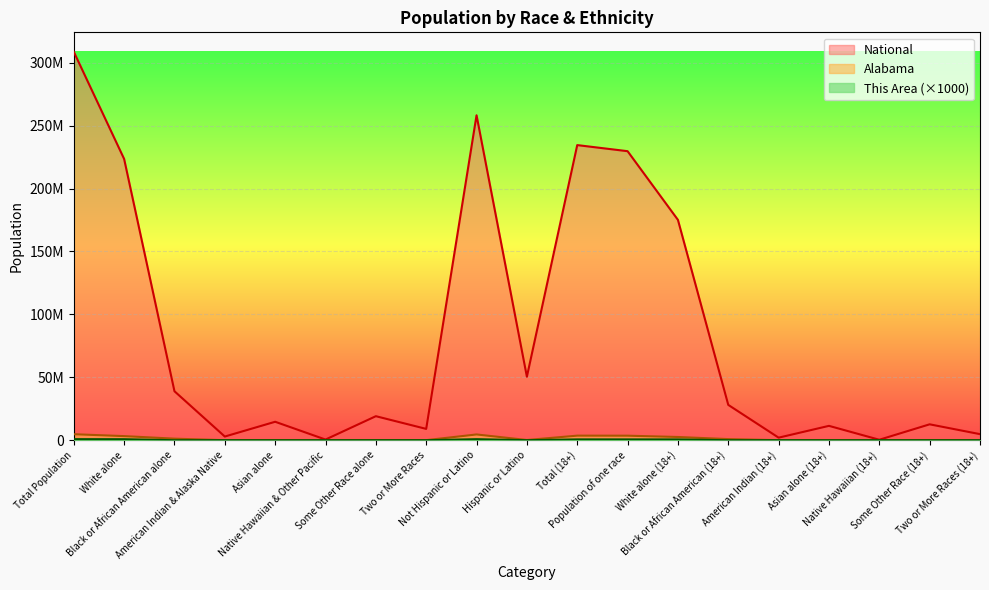

Which has a higher value, Not Hispanic or Latino or Some Other Race alone?

Not Hispanic or Latino